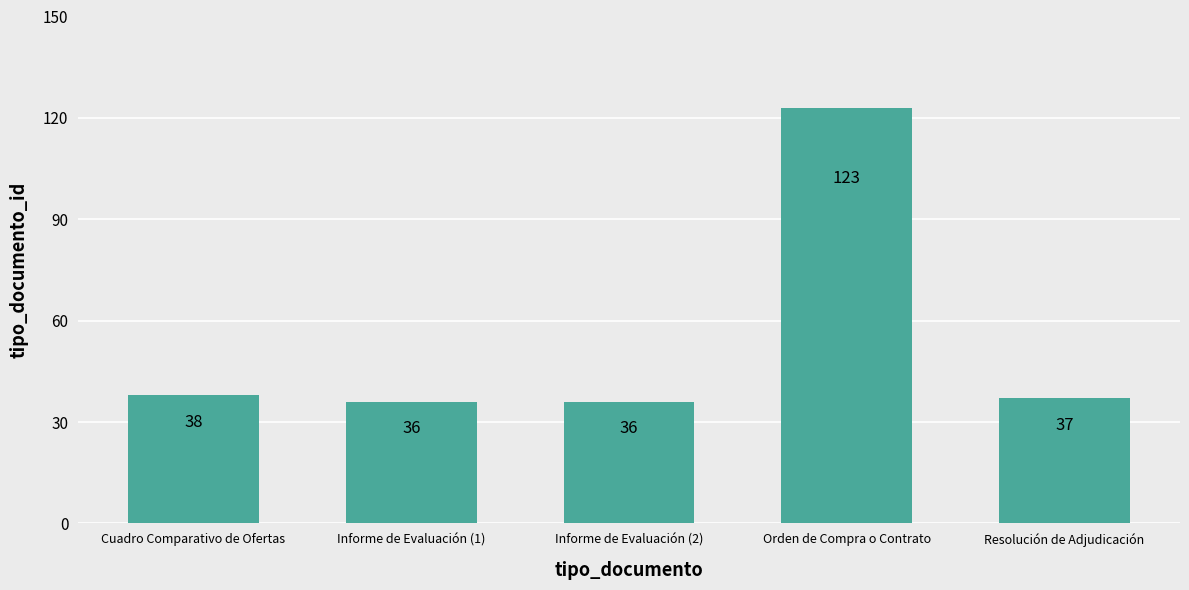

The value at Orden de Compra o Contrato is 123. True or false?

True